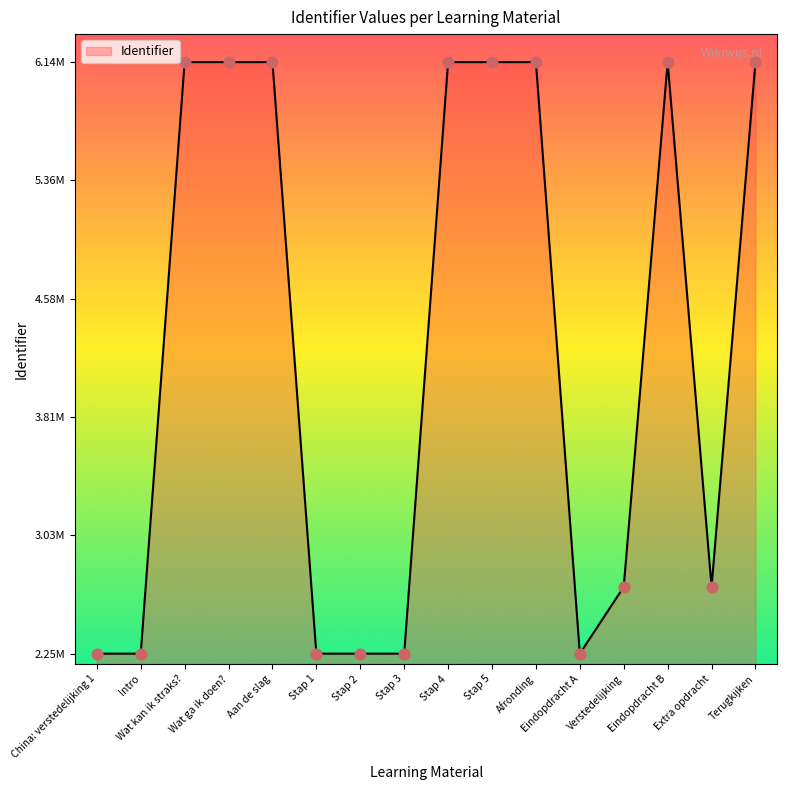

What is the ratio of the value at China: verstedelijking 1 to the value at Intro?

1.0